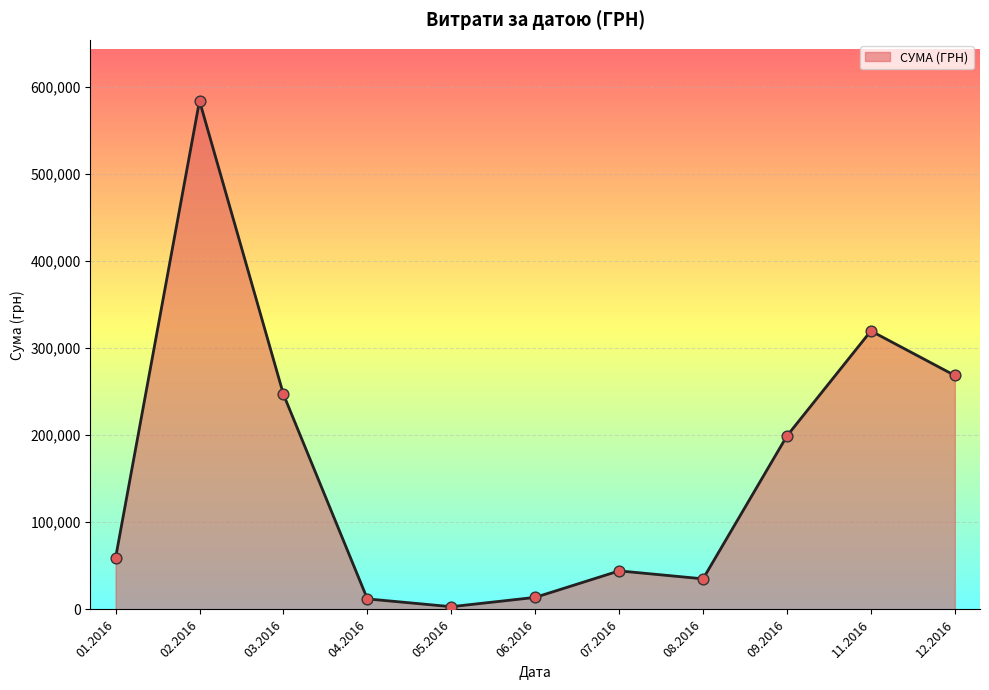

What is the ratio of the value at 02.2016 to the value at 06.2016?

42.2